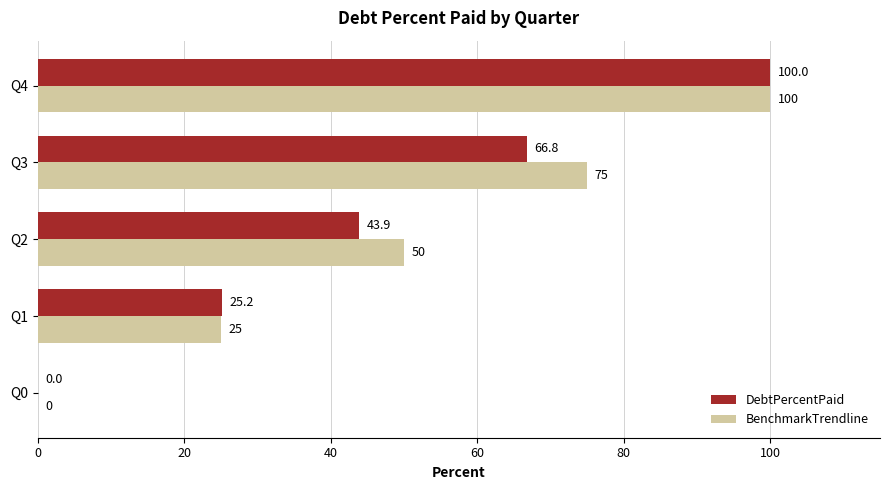

What is the sum of all BenchmarkTrendline values?

250.0